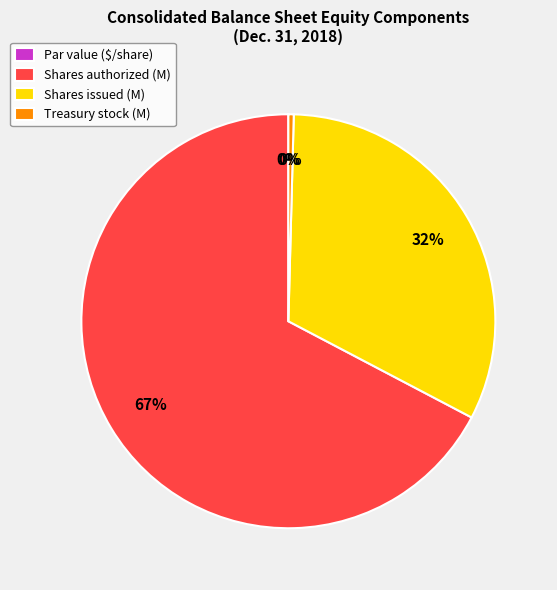

To the nearest percent, what is the difference between the Shares authorized (M) and Shares issued (M) slice percentages?

35%